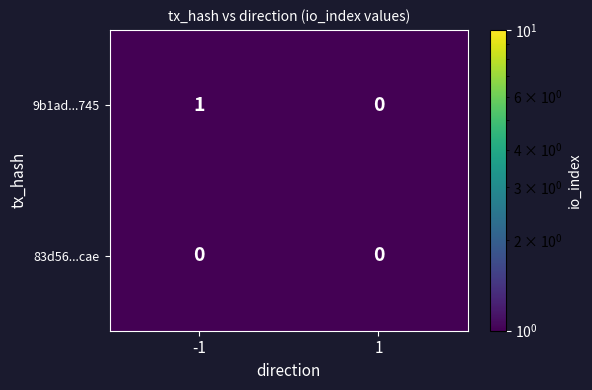

Is it true that 9b1ad...745 equals 0 at 1?

True